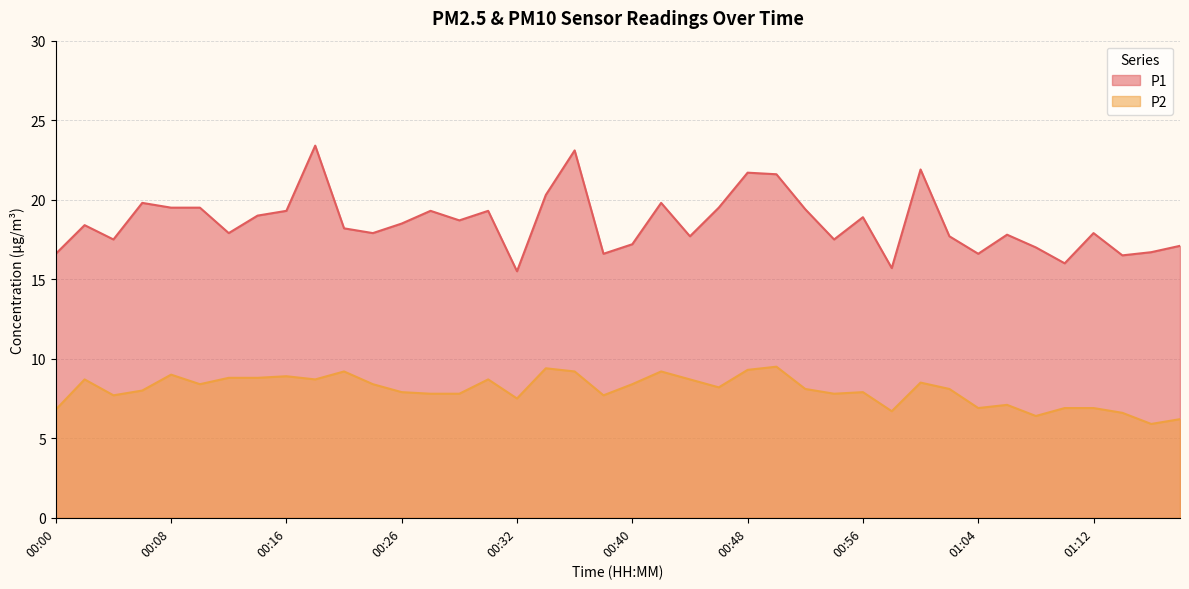

At which category does P1 reach its first local peak?

00:02